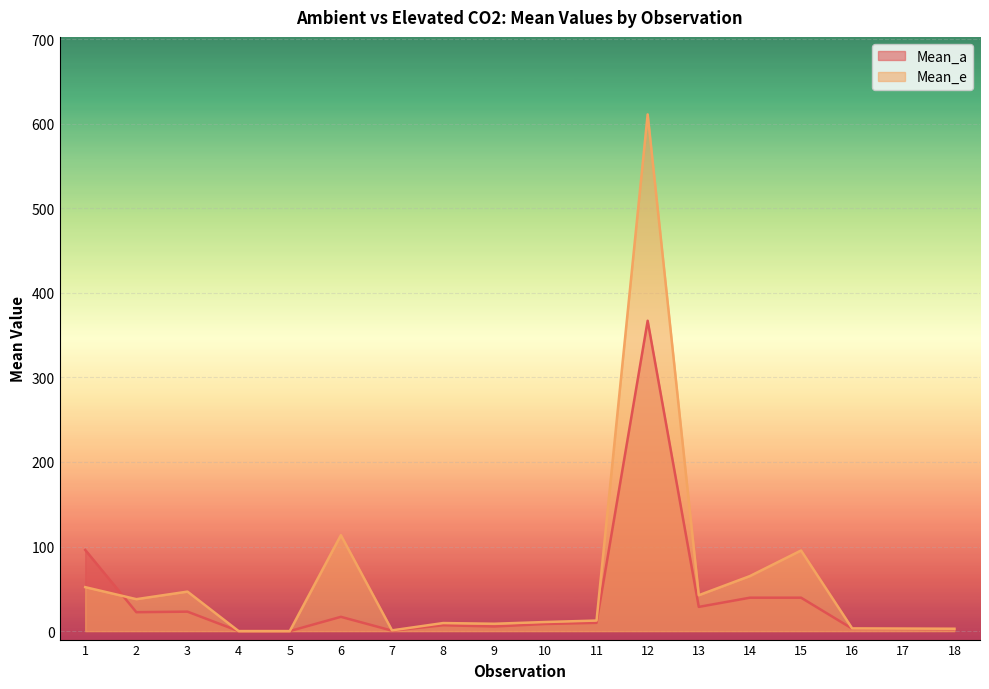

The Mean_a series shows 0.1 at 4. True or false?

False